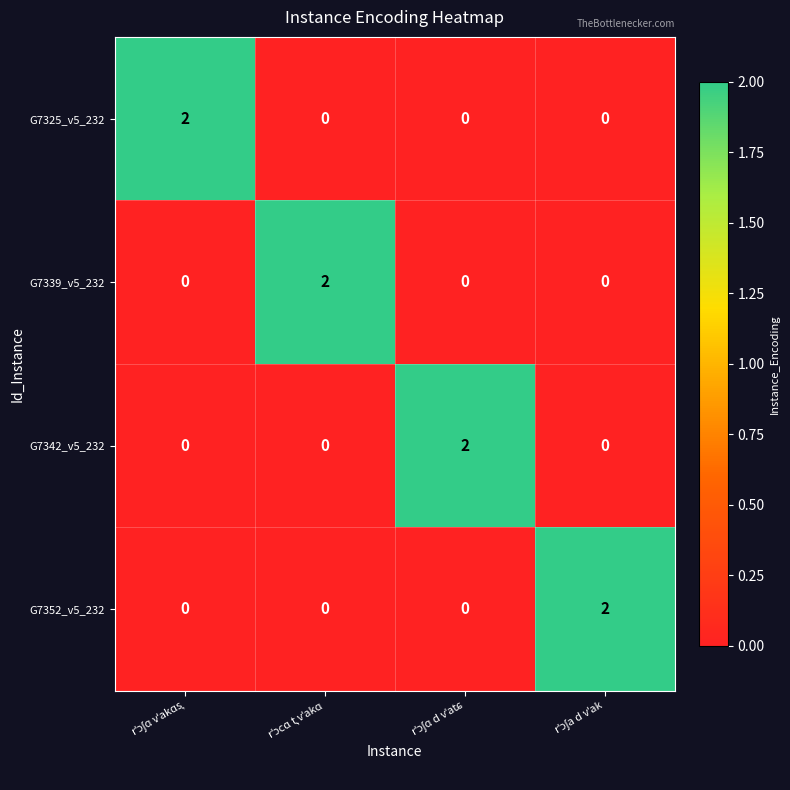

At how many categories does at least one series exceed 1?

4